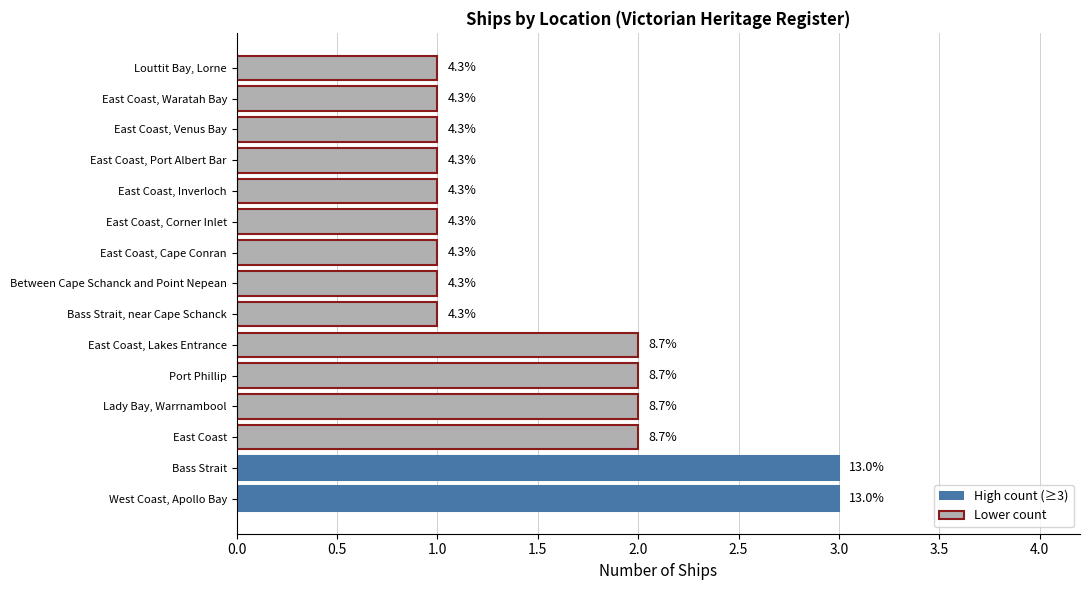

Count the values in the range 1 to 2.

13